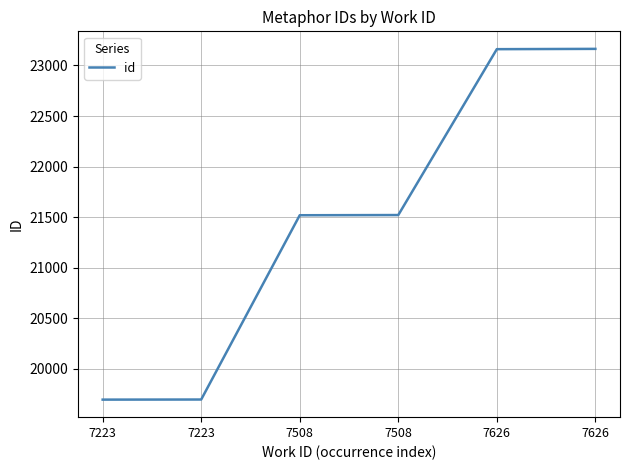

Does the chart display data point markers on the line(s)?

No